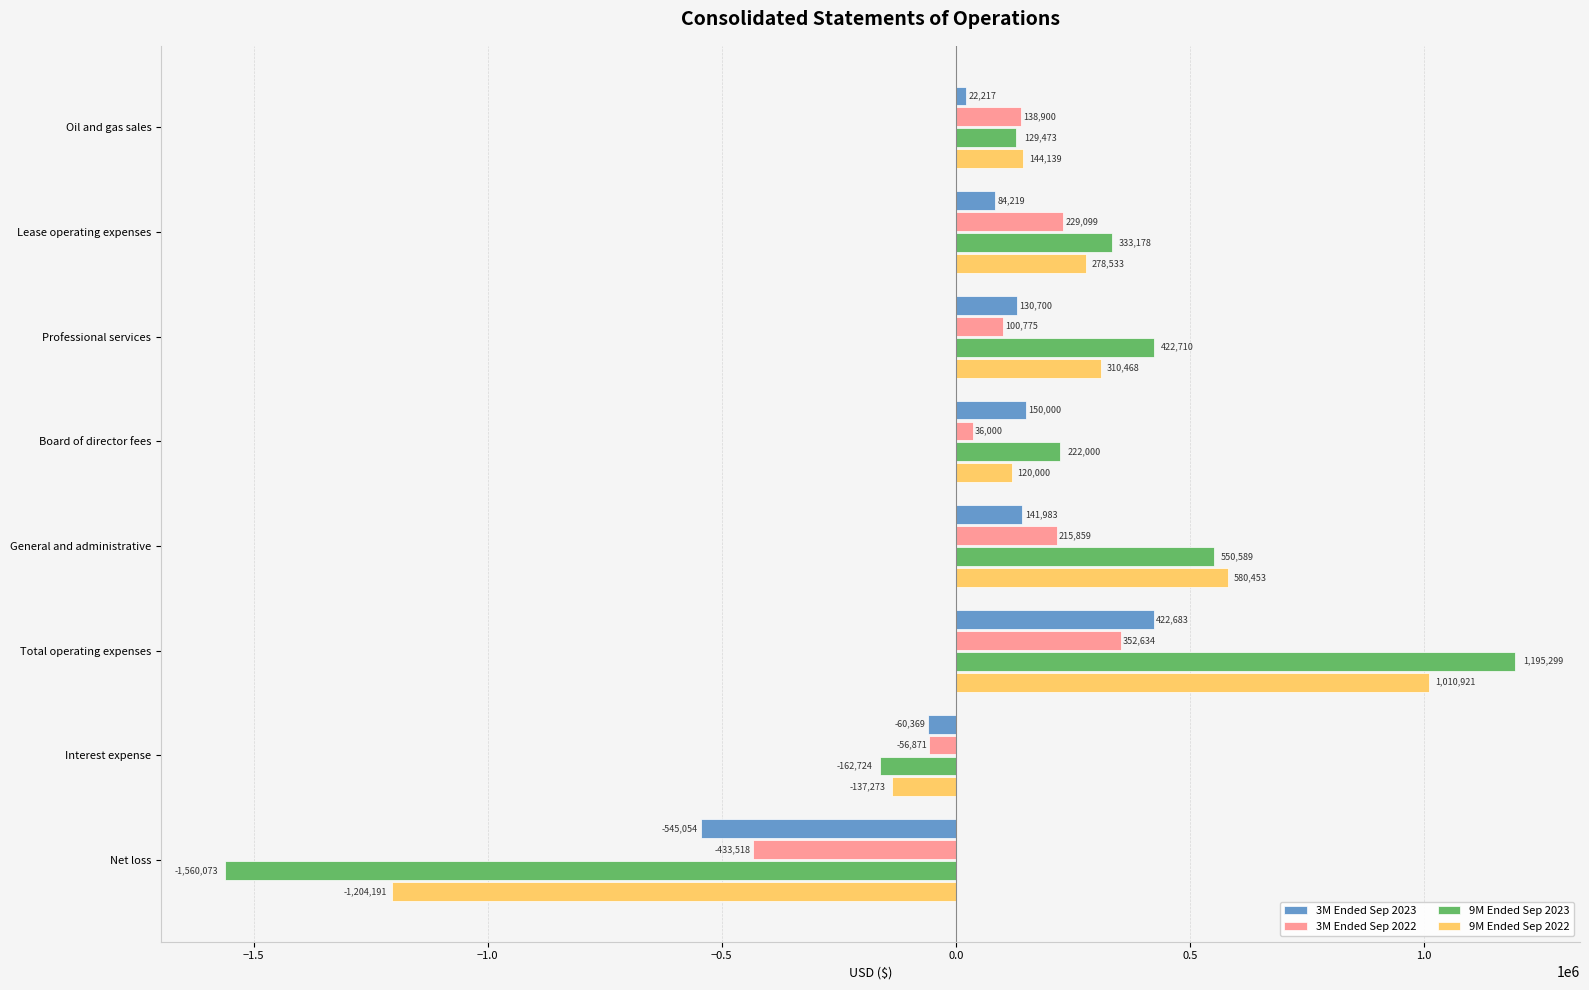

Which series has the largest total across all categories?

9M Ended Sep 2023